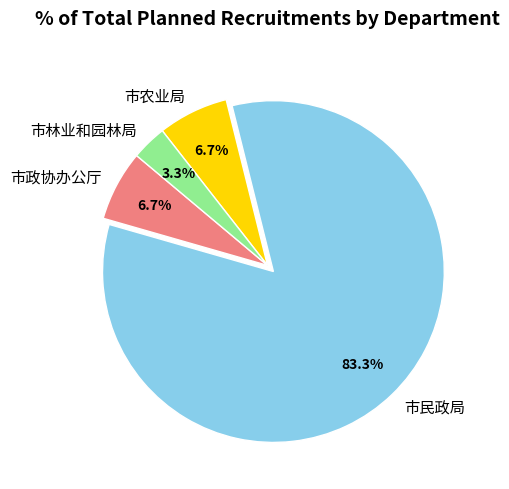

The 市农业局 slice represents 13% of the pie. True or false?

False